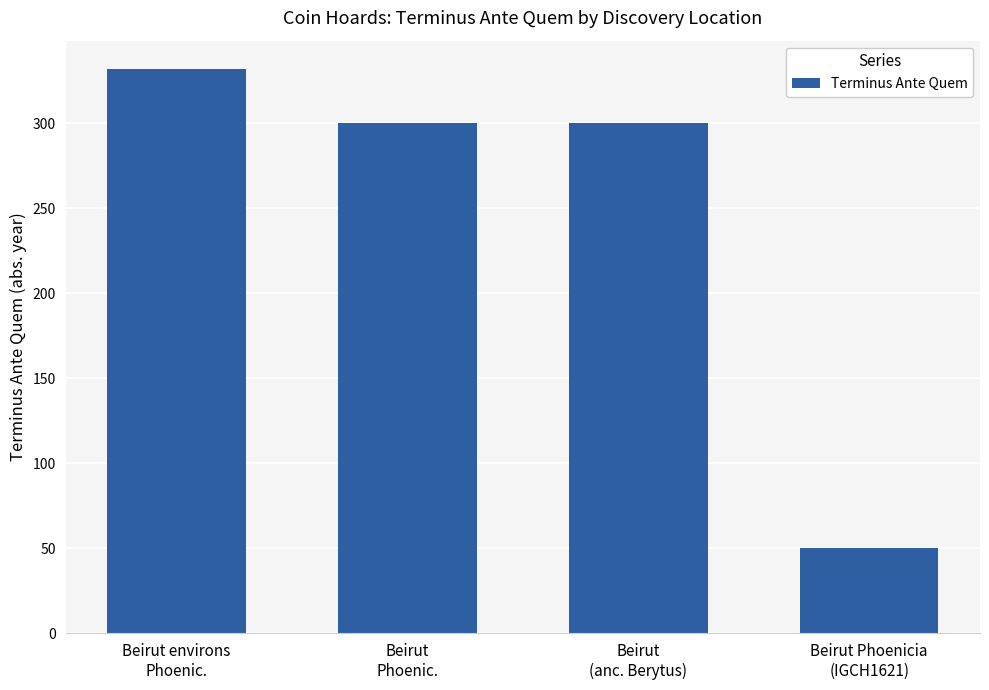

What is the average value?

246